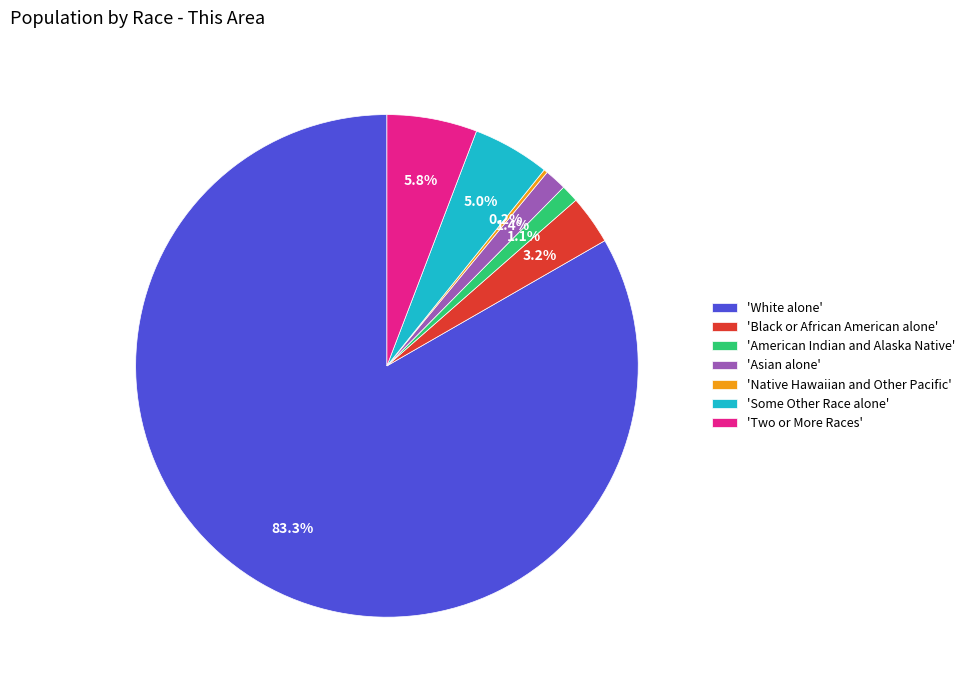

Between 'White alone' and 'Two or More Races', which is larger?

'White alone'